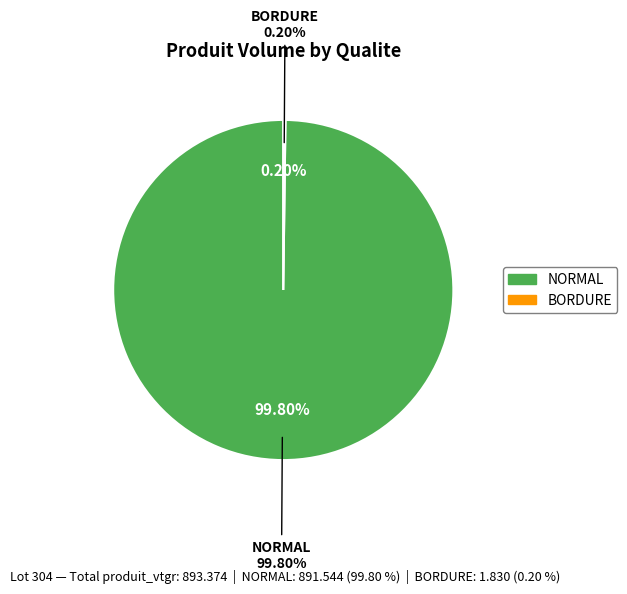

Which slice is the largest?

NORMAL